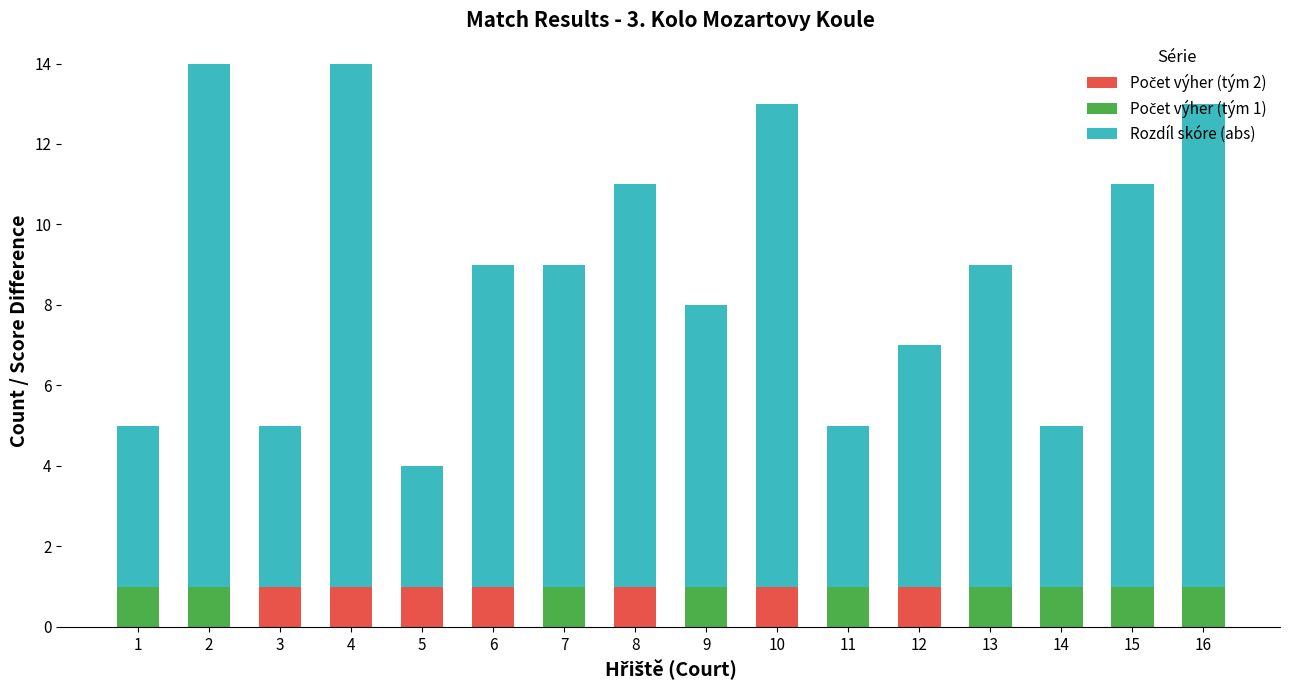

What is the total value across all series at 15?

11